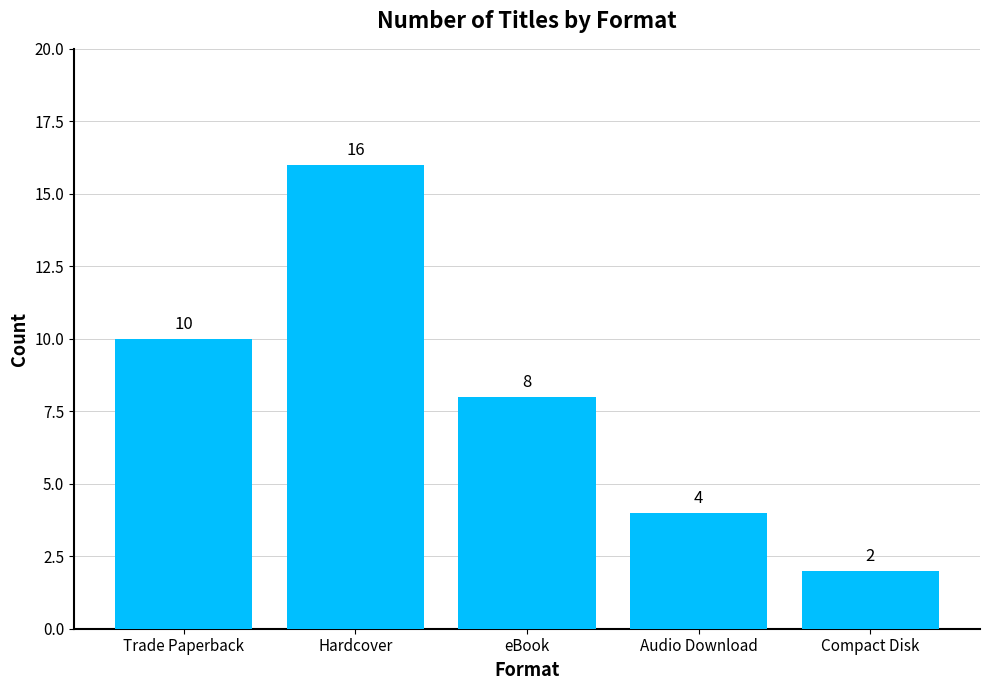

How many values are between 4 and 10?

3